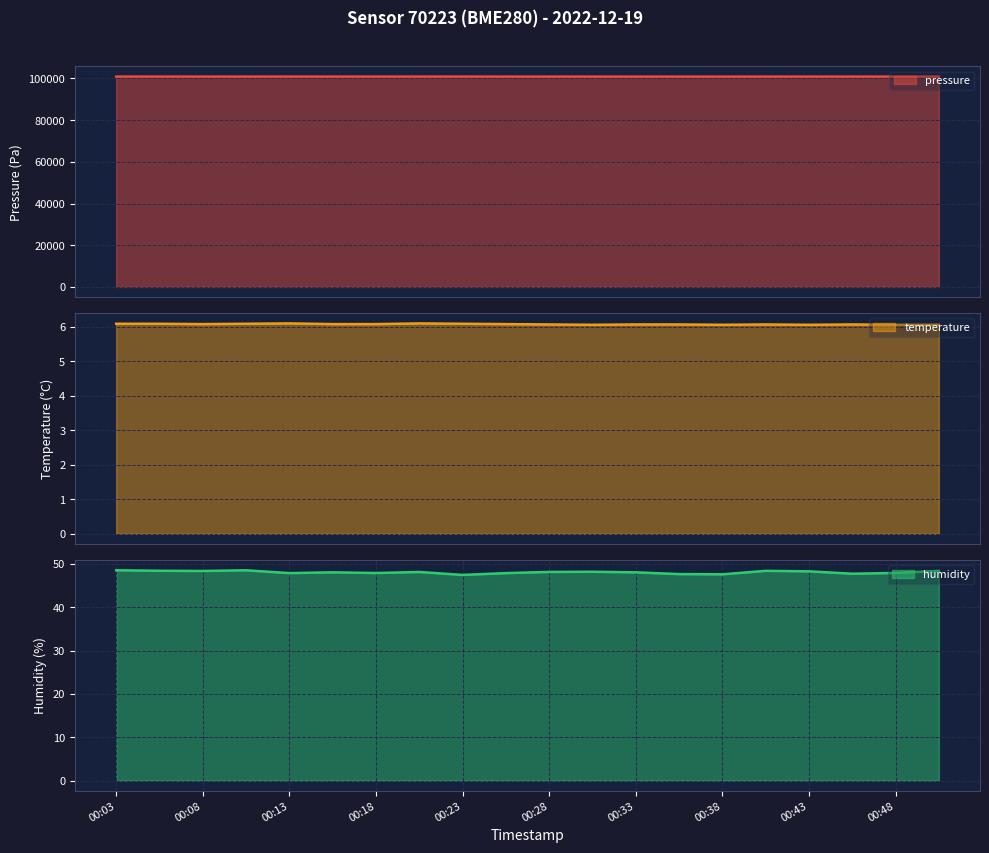

True or false: pressure line and humidity line cross at least once.

False